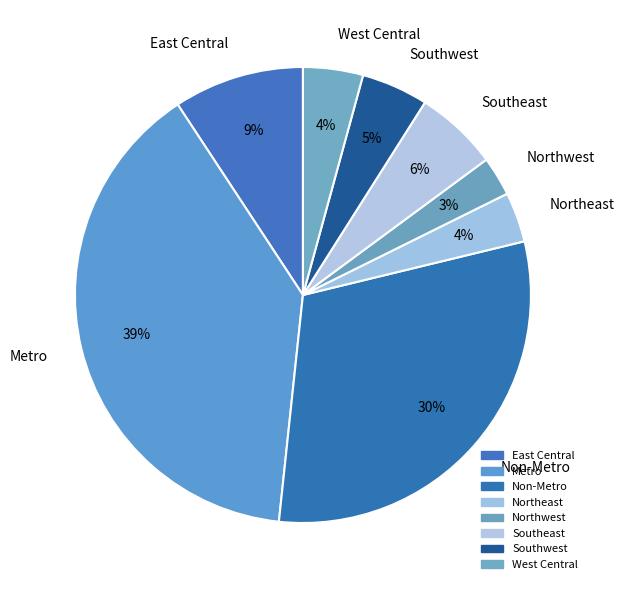

Do East Central and Northwest together represent more than half of the pie?

No